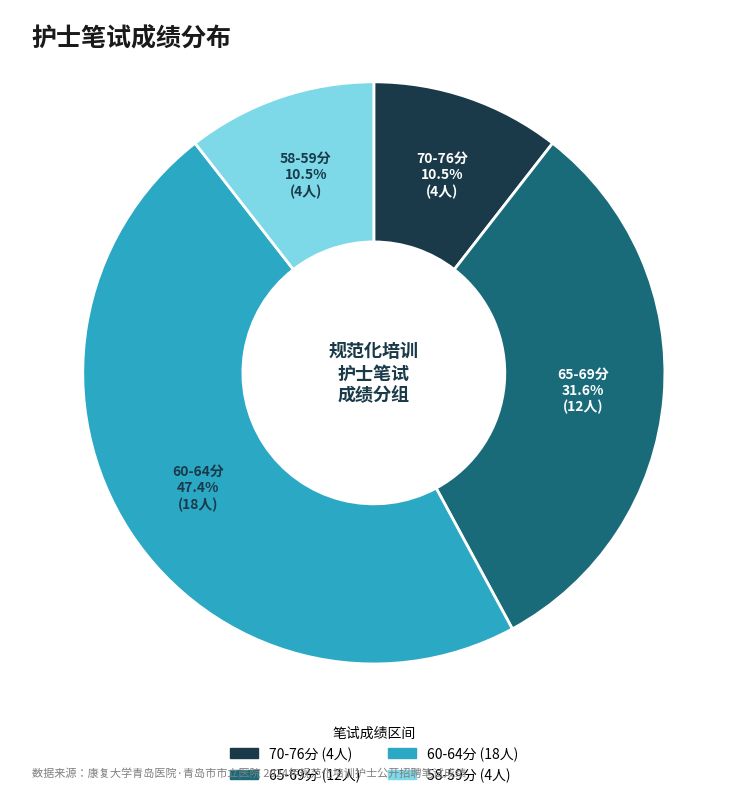

Does any single category account for the majority?

No